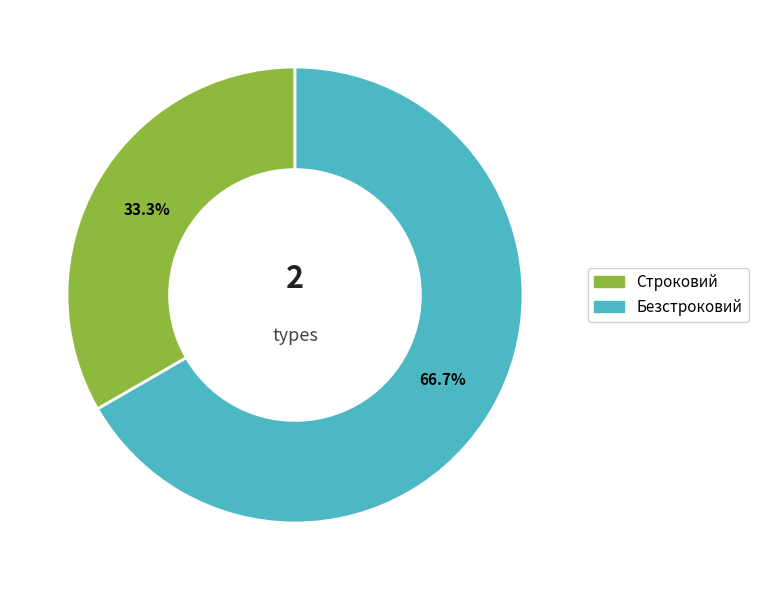

What percentage is the Безстроковий slice, to the nearest percent?

67%